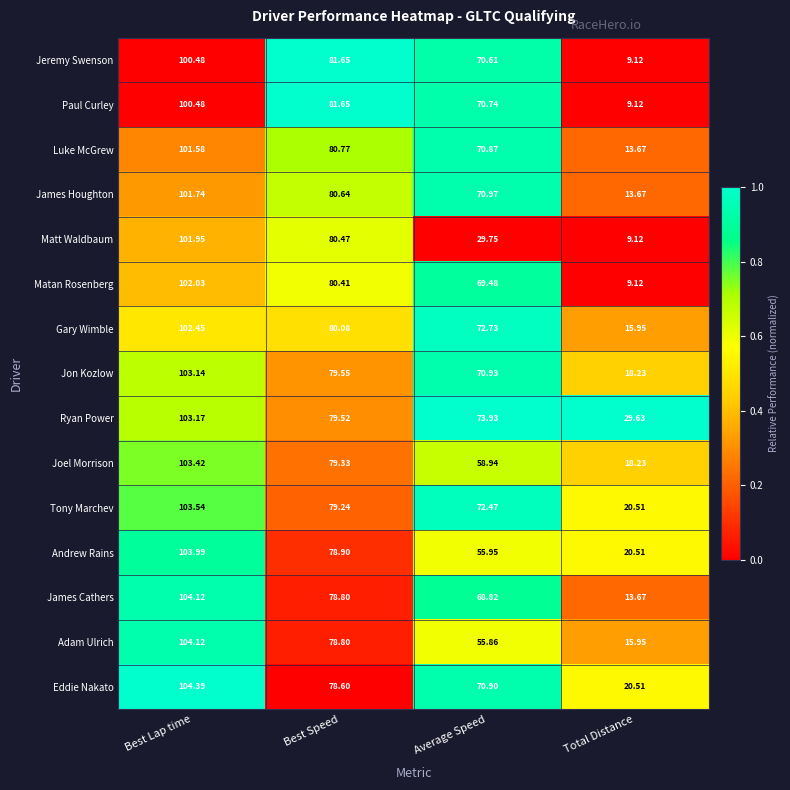

Which label corresponds to the largest value in the chart?

Best Lap time